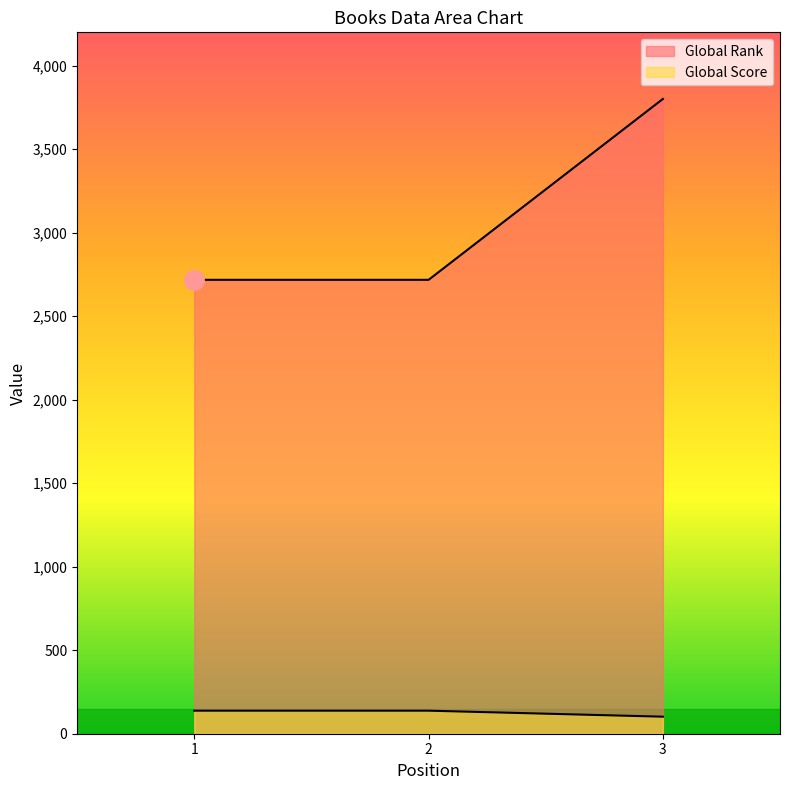

Is the value of Global Score at 3 greater than the value of Global Rank at 3?

No